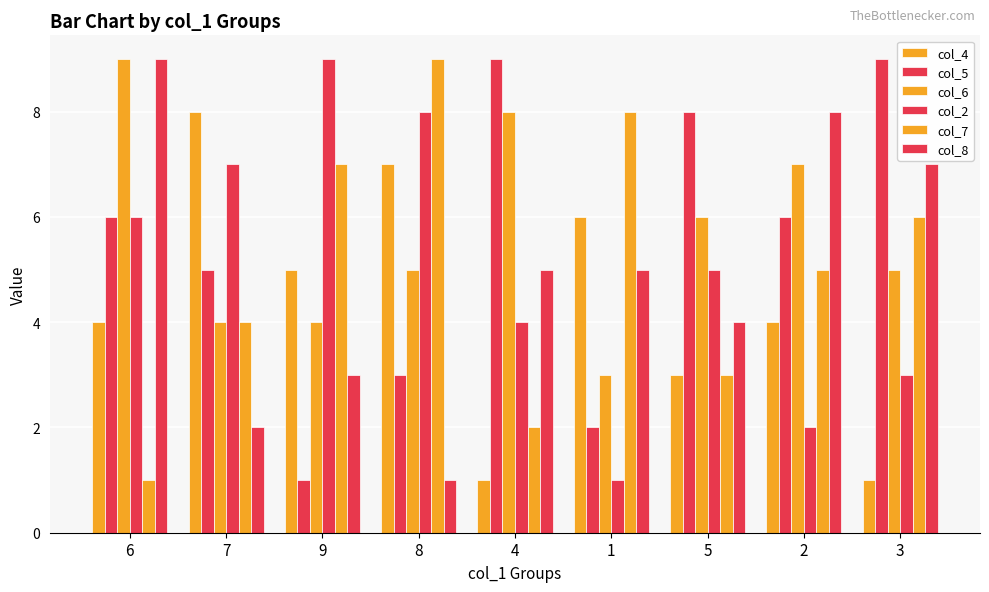

How many bars are there in total?

54